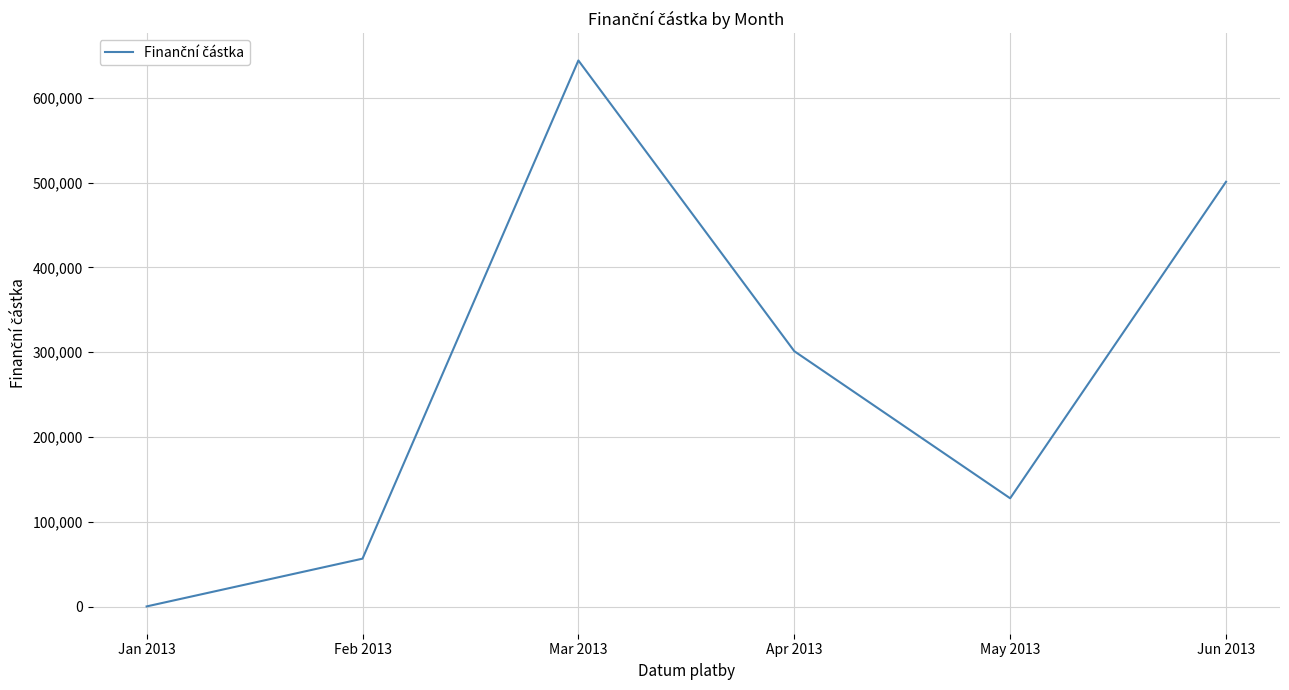

List the labels in order of value, smallest first.

Jan 2013, Feb 2013, May 2013, Apr 2013, Jun 2013, Mar 2013